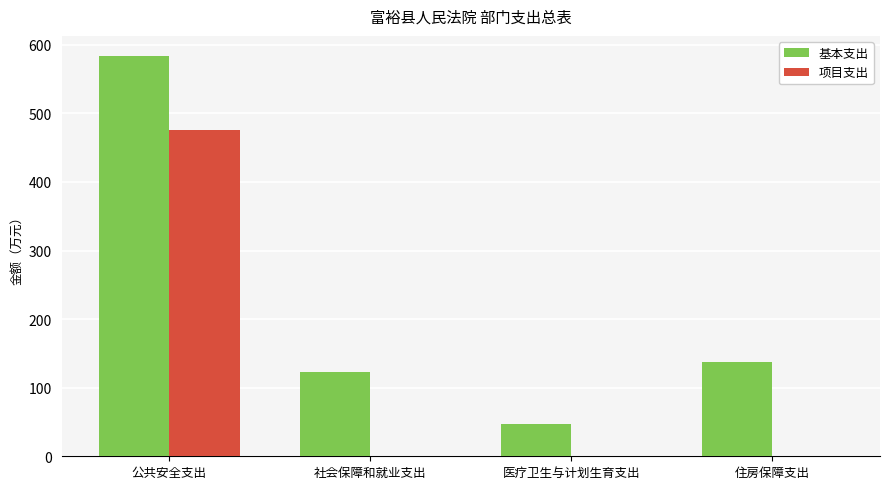

Which series changed the most between 公共安全支出 and 医疗卫生与计划生育支出?

基本支出